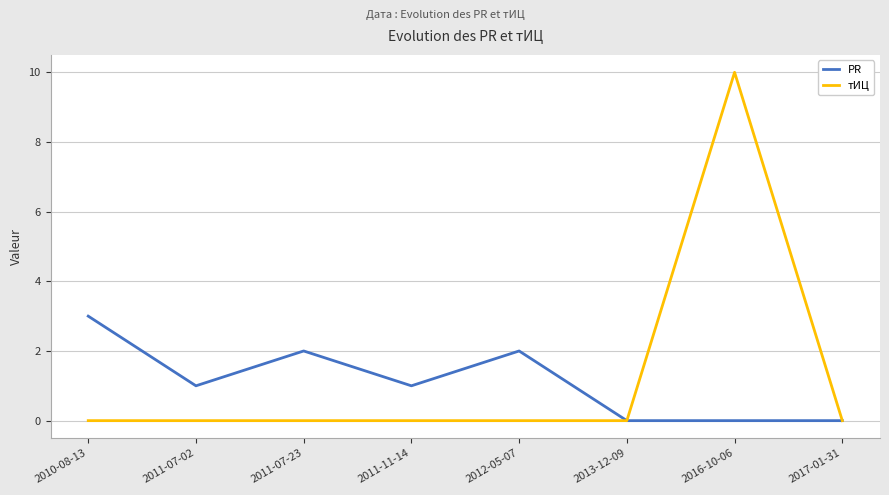

True or false: PR has more than 1 interior local peaks.

True